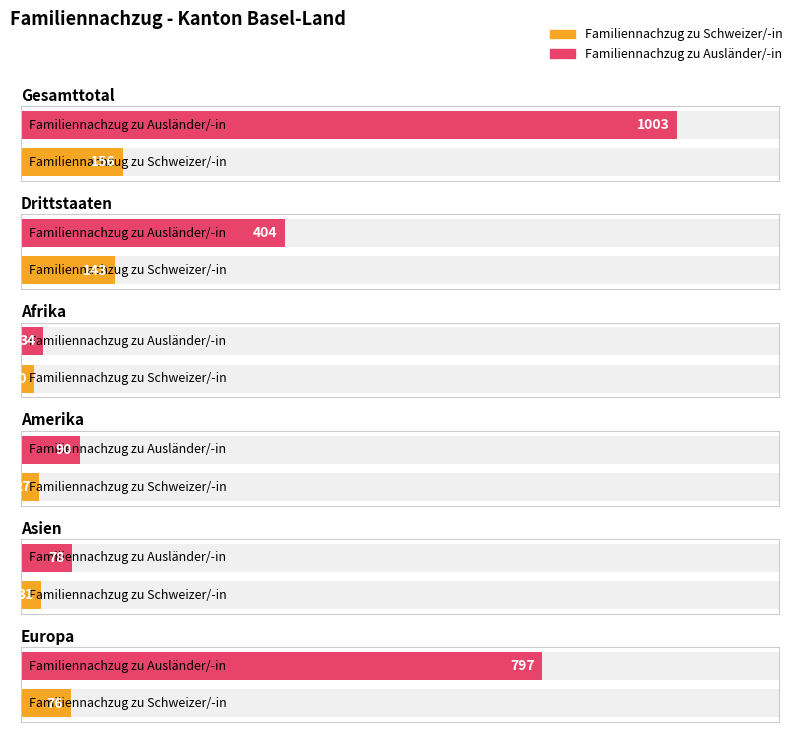

At how many categories does at least one series exceed 832?

1